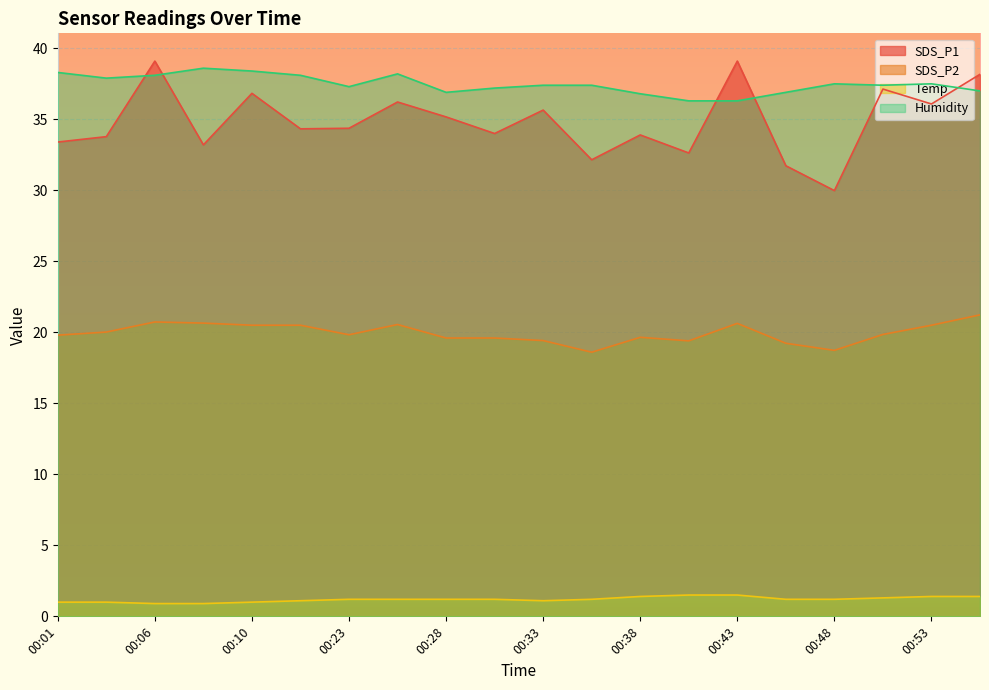

How many interior local valleys does the Temp series have?

1